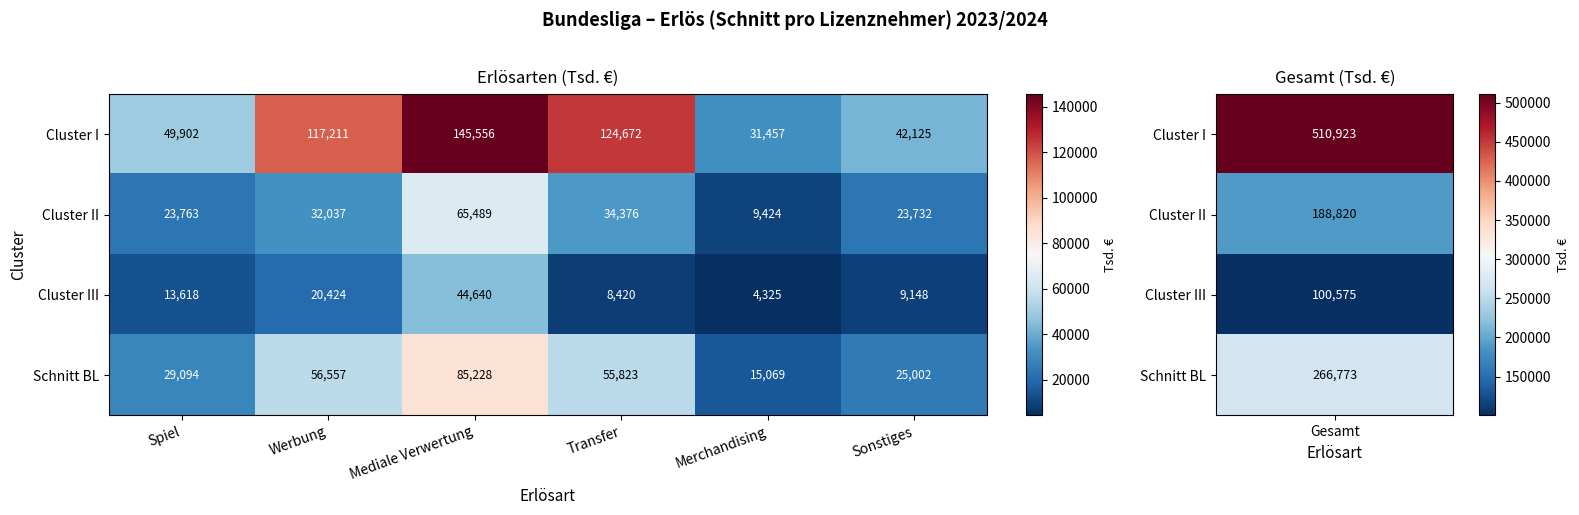

At which label is Cluster II closest to 37456?

Transfer